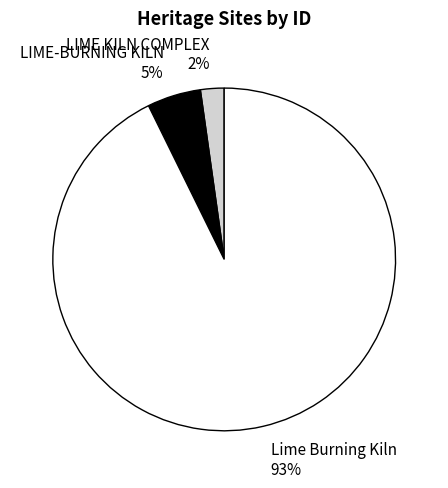

To the nearest percent, what portion does LIME-BURNING KILN represent?

5%